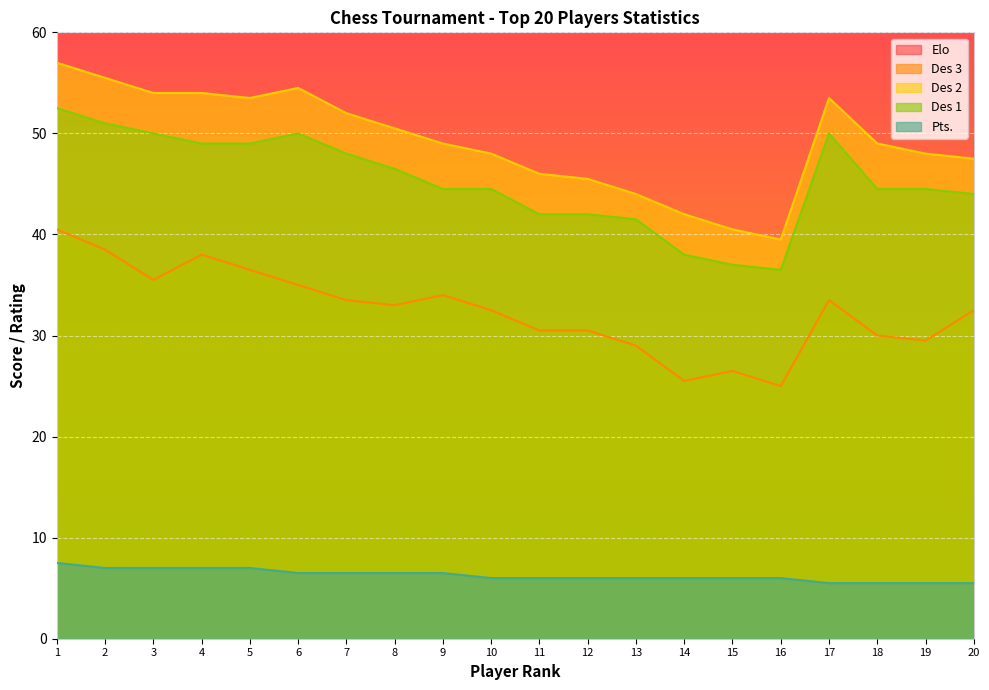

Reading right to left, list all the values displayed in this chart.

Elo: 20=2167.0	19=2020.0	18=2153.0	17=2445.0	16=2035.0	15=2028.0	14=1957.0	13=2018.0	12=2119.0	11=2248.0	10=2231.0	9=2424.0	8=2363.0	7=2257.0	6=2457.0	5=2440.0	4=2341.0	3=2468.0	2=2425.0	1=2548.0
Des 3: 20=32.5	19=29.5	18=30.0	17=33.5	16=25.0	15=26.5	14=25.5	13=29.0	12=30.5	11=30.5	10=32.5	9=34.0	8=33.0	7=33.5	6=35.0	5=36.5	4=38.0	3=35.5	2=38.5	1=40.5
Des 2: 20=47.5	19=48.0	18=49.0	17=53.5	16=39.5	15=40.5	14=42.0	13=44.0	12=45.5	11=46.0	10=48.0	9=49.0	8=50.5	7=52.0	6=54.5	5=53.5	4=54.0	3=54.0	2=55.5	1=57.0
Des 1: 20=44.0	19=44.5	18=44.5	17=50.0	16=36.5	15=37.0	14=38.0	13=41.5	12=42.0	11=42.0	10=44.5	9=44.5	8=46.5	7=48.0	6=50.0	5=49.0	4=49.0	3=50.0	2=51.0	1=52.5
Pts.: 20=5.5	19=5.5	18=5.5	17=5.5	16=6.0	15=6.0	14=6.0	13=6.0	12=6.0	11=6.0	10=6.0	9=6.5	8=6.5	7=6.5	6=6.5	5=7.0	4=7.0	3=7.0	2=7.0	1=7.5